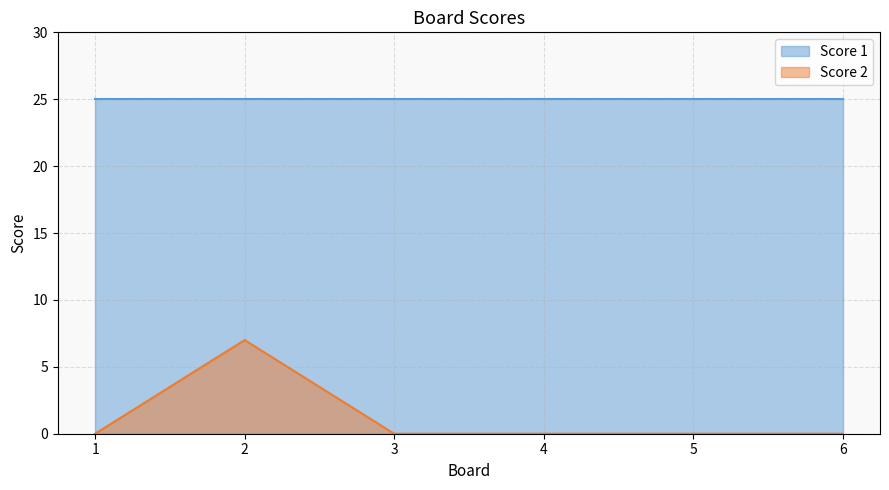

Where is the first local maximum?

2